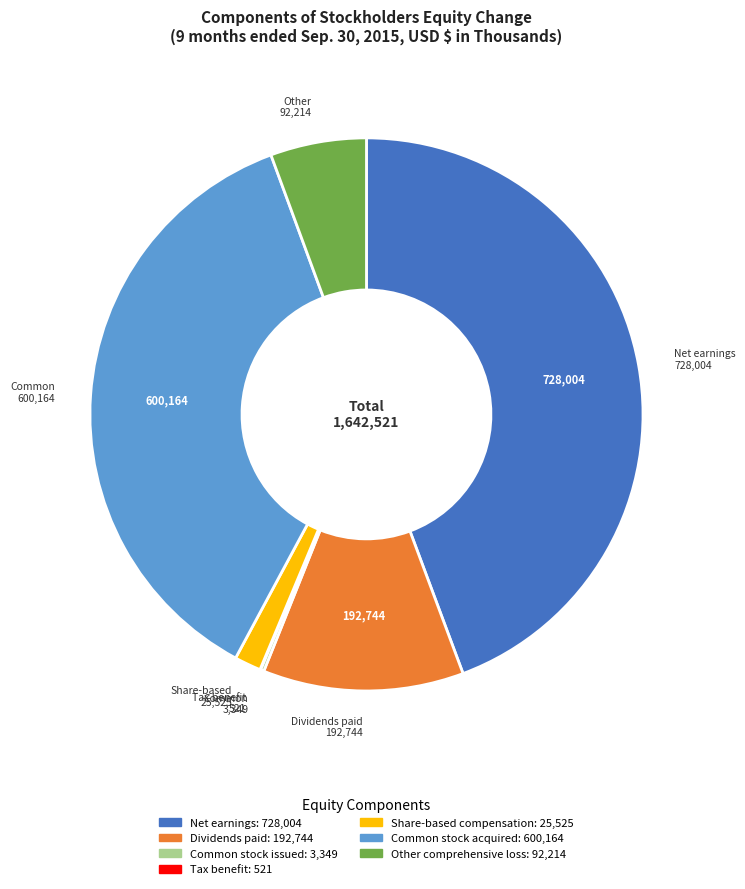

Does any single category account for the majority?

No